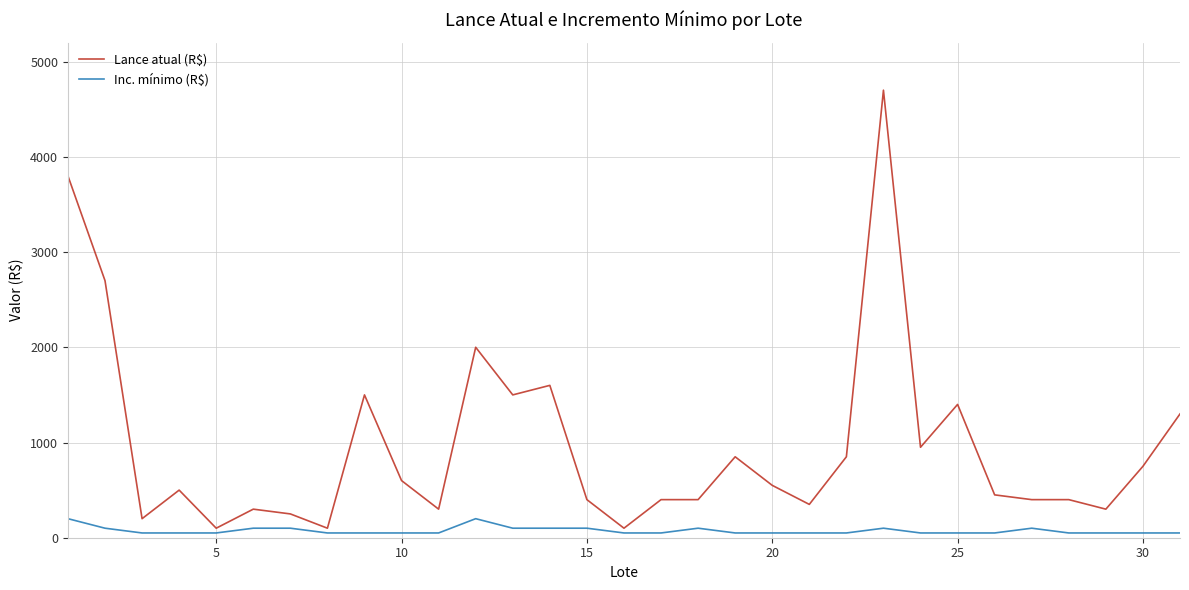

What is the highest value of the Inc. mínimo (R$) series?

200